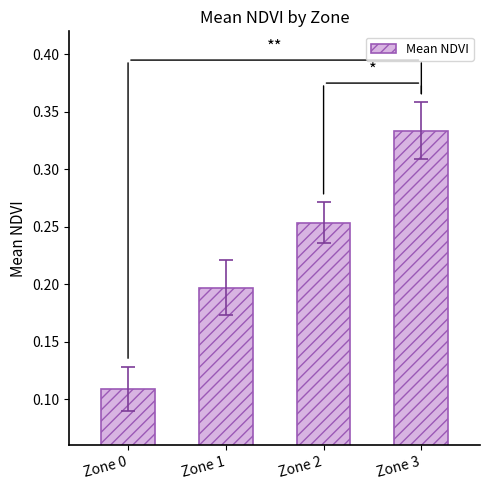

Which category has the highest value across all series?

Zone 3